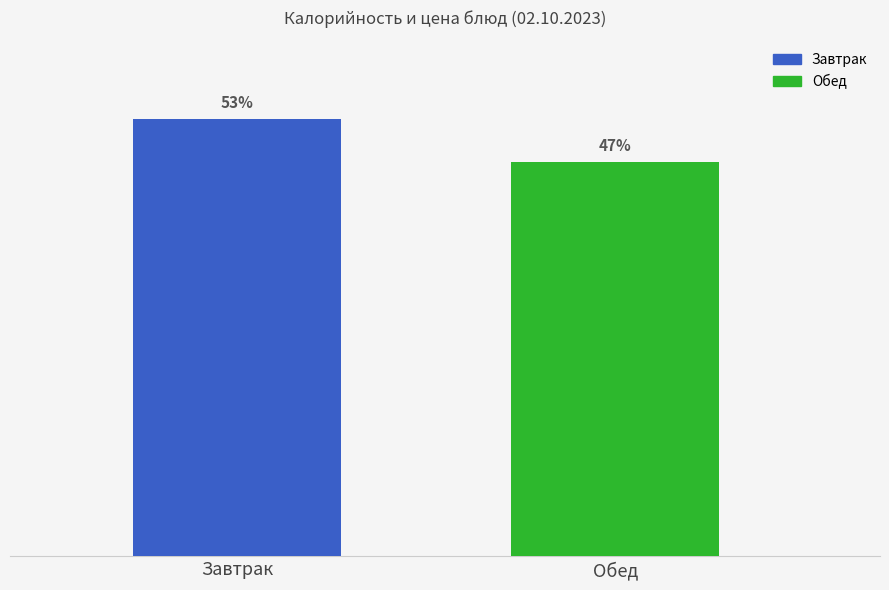

Does the chart contain any negative values?

No